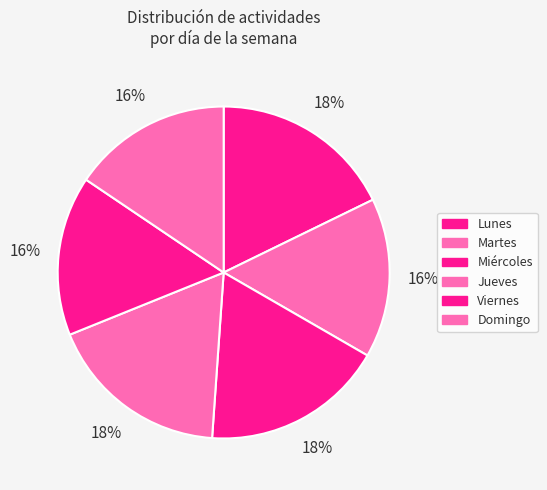

Which slice is the smallest?

Martes